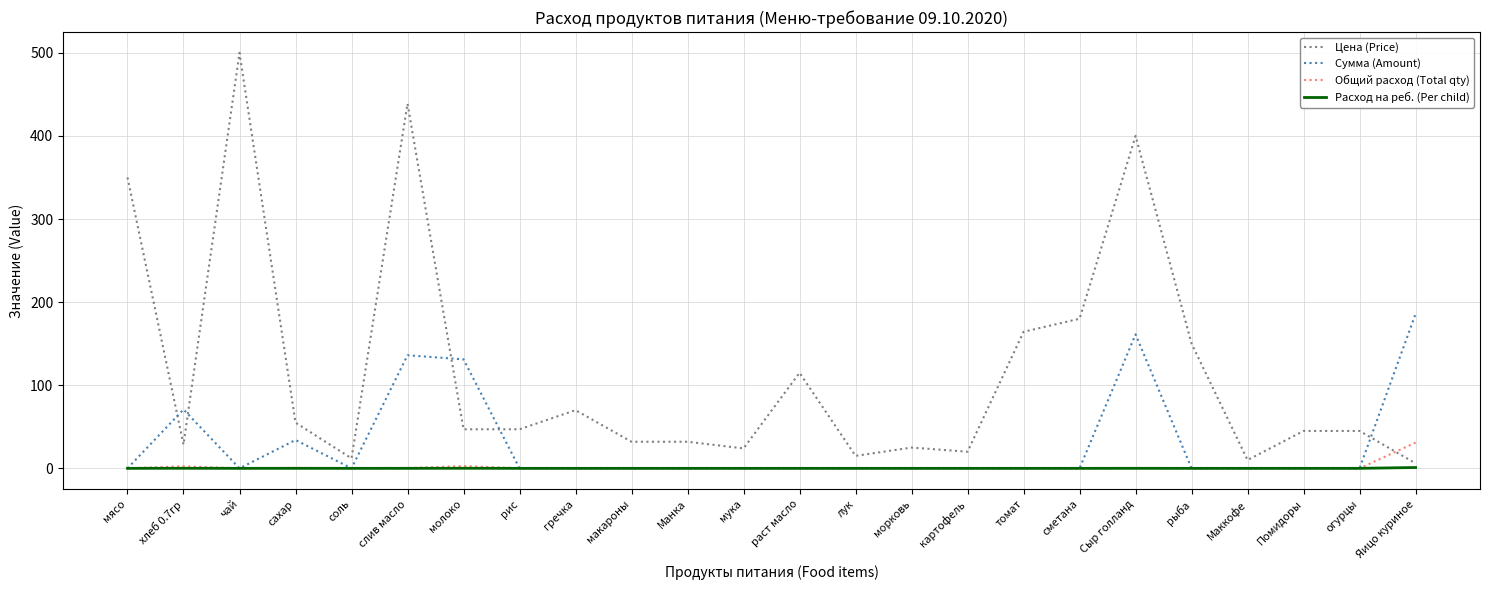

Which series has the largest total across all categories?

Цена (Price)